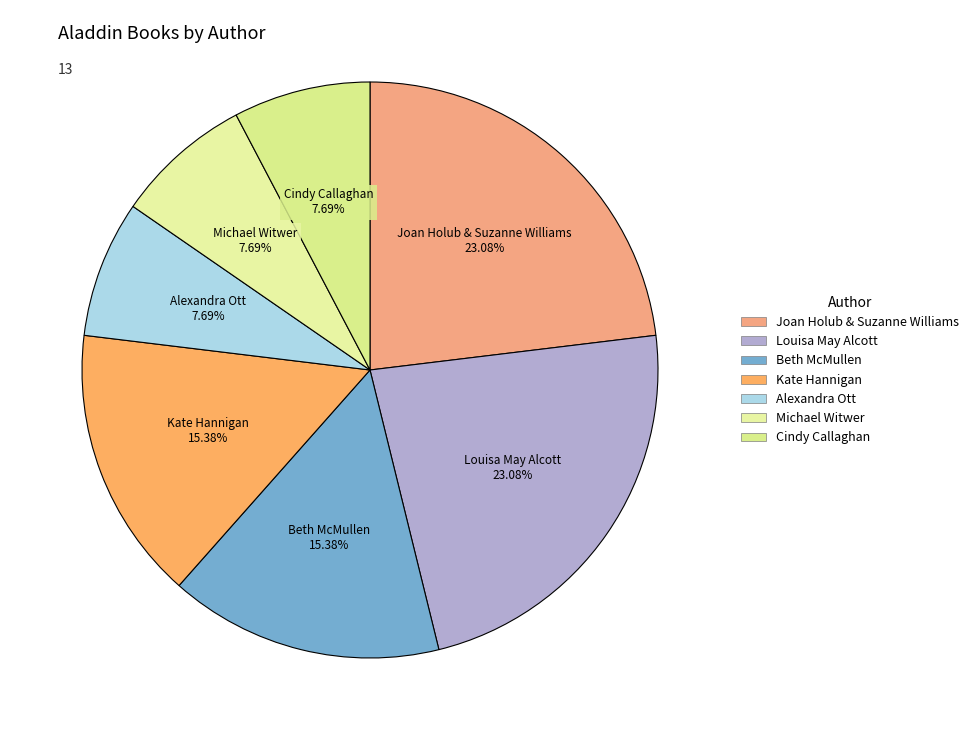

Between Beth McMullen and Alexandra Ott, which is larger?

Beth McMullen